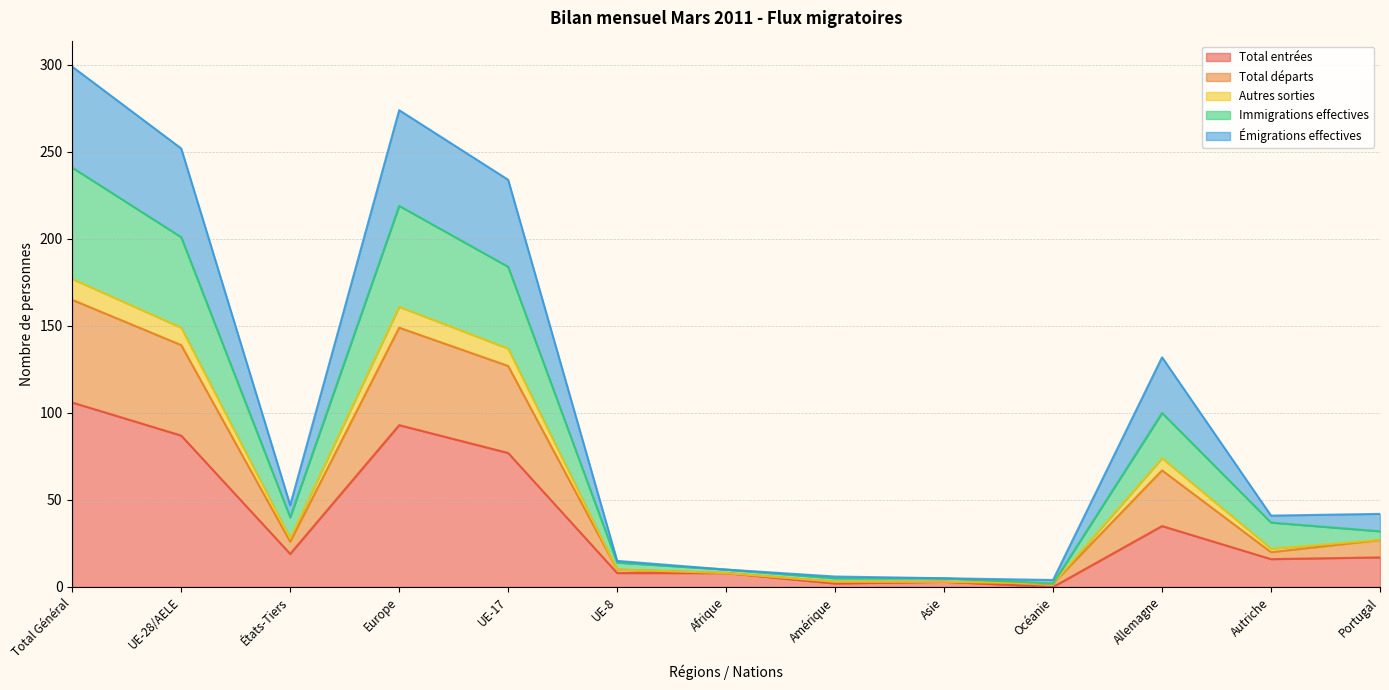

At which label does Total entrées reach its peak?

Total Général